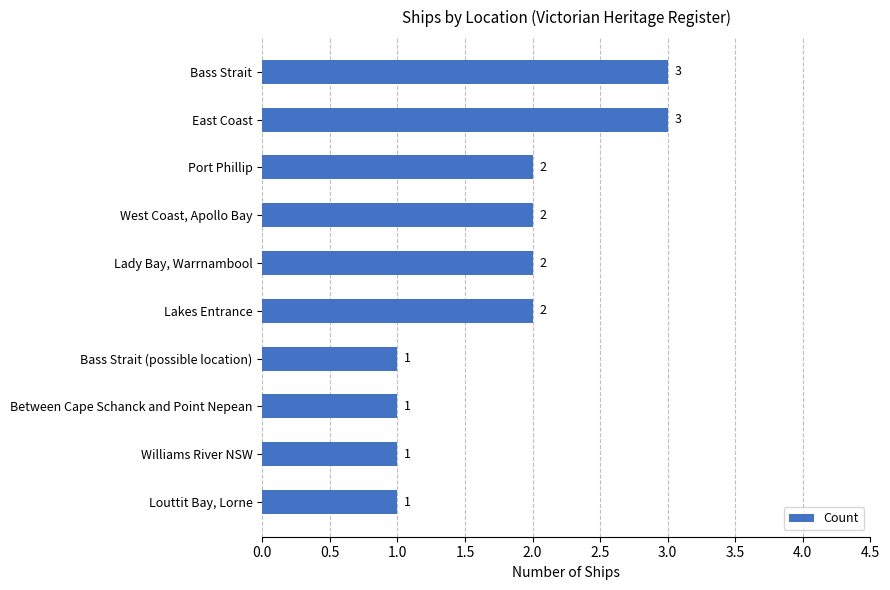

The value at Between Cape Schanck and Point Nepean is 0. True or false?

False